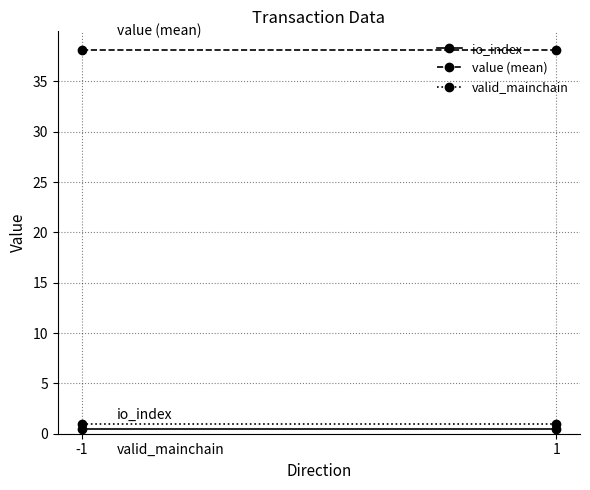

At how many categories does at least one series exceed 9?

2